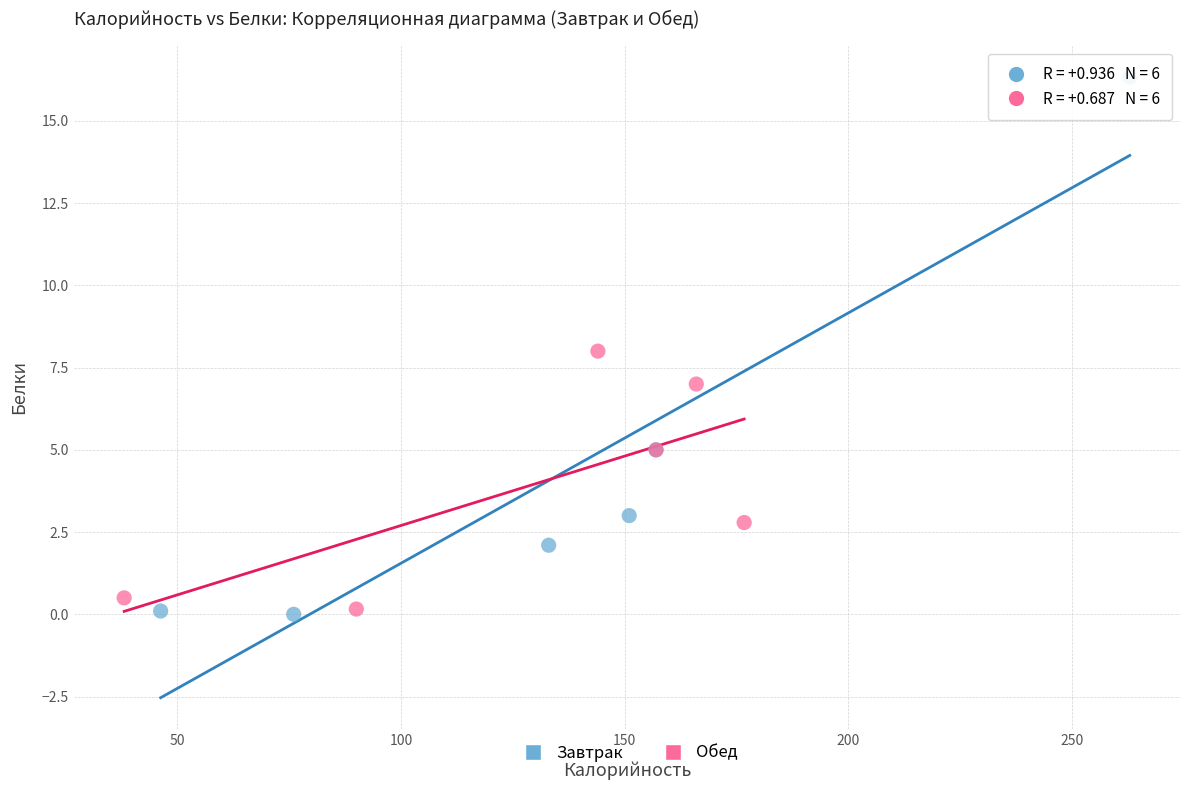

Which series has the largest Y range (max minus min)?

Завтрак